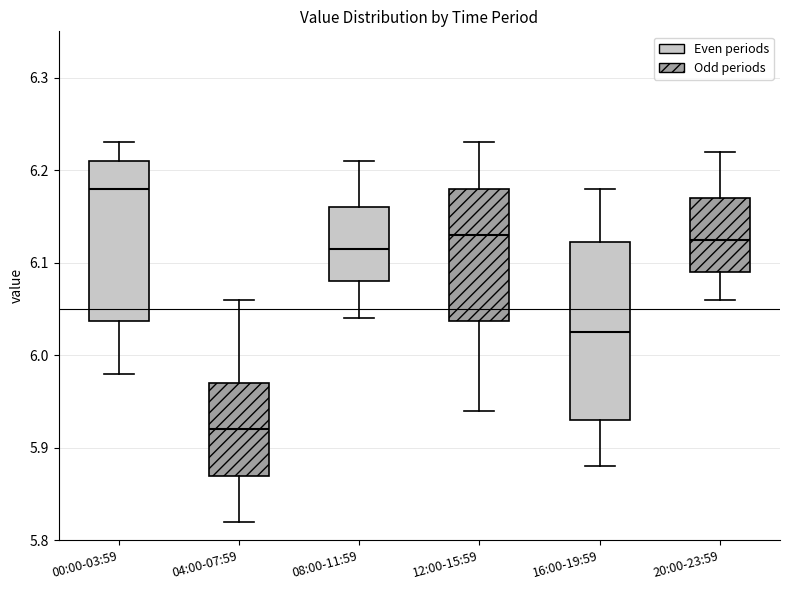

Where does the lower whisker of the box for 12:00-15:59 end on the y-axis? The values are not printed on the chart, so give them approximately, as read against the axis.

5.94